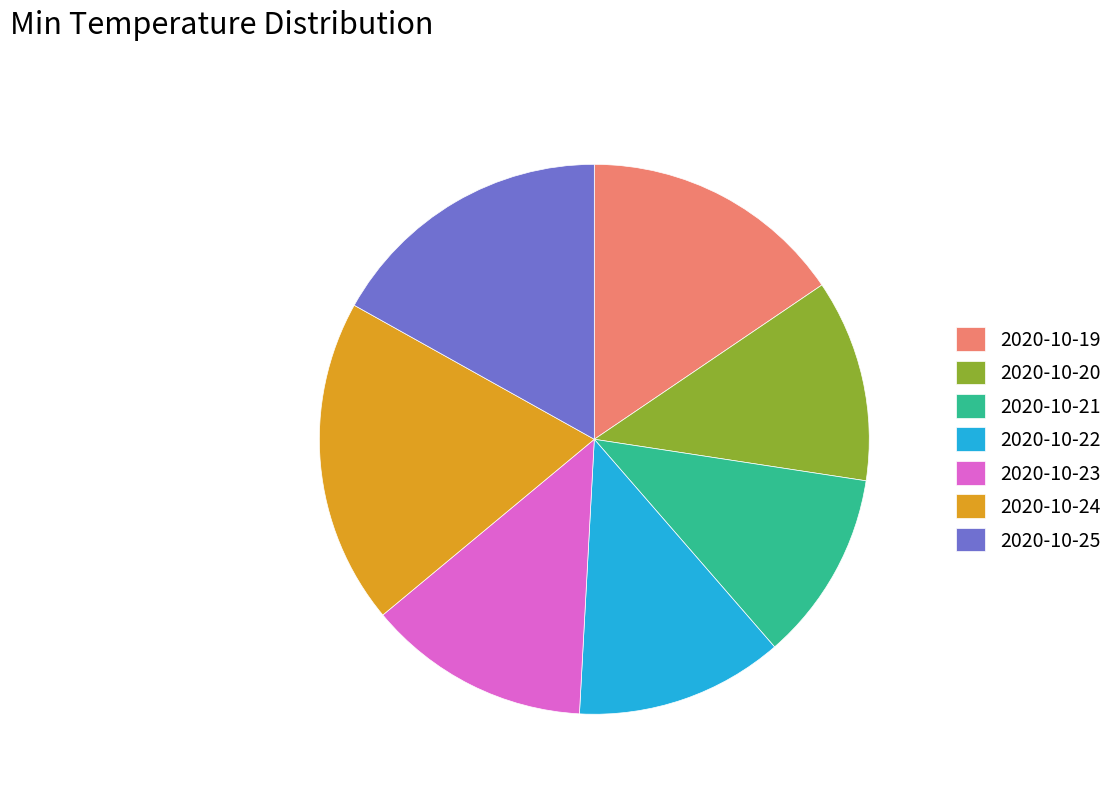

Is there a majority slice in this chart?

No